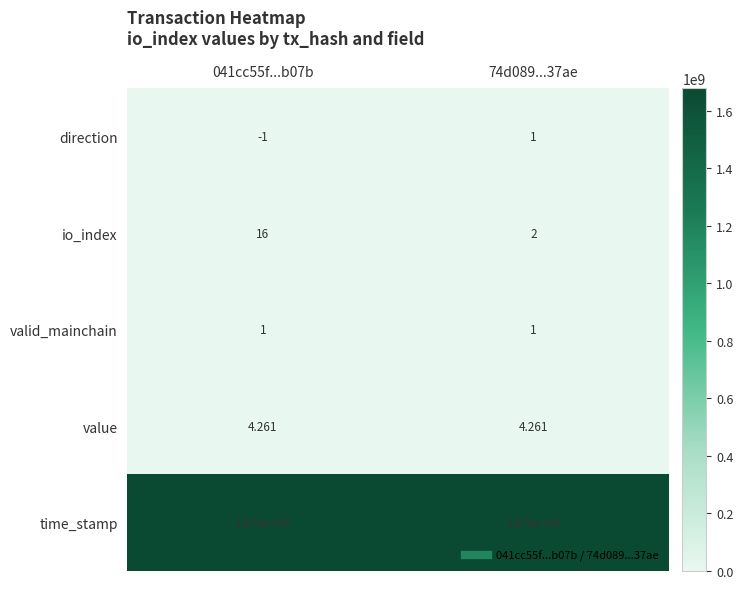

What is the spread (max minus min) of values at 74d089...37ae?

1677999999.0